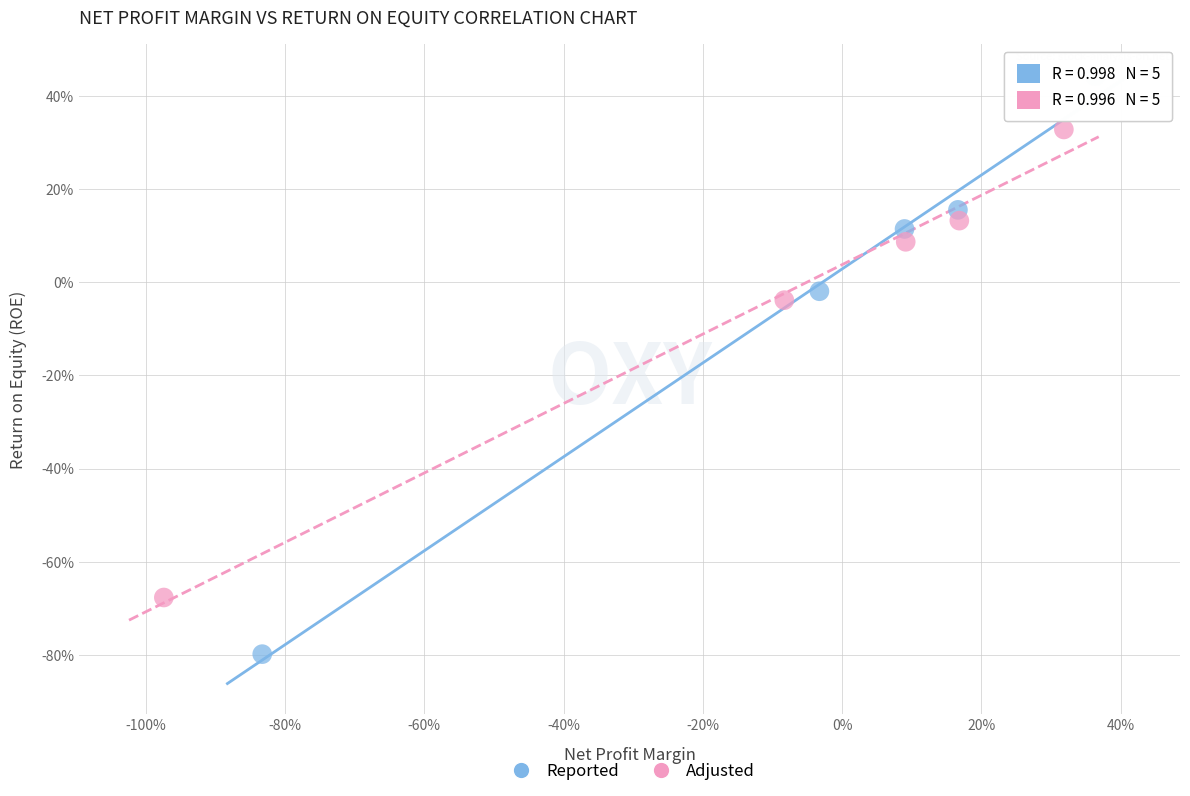

Which series contains the lowest Y value?

Reported